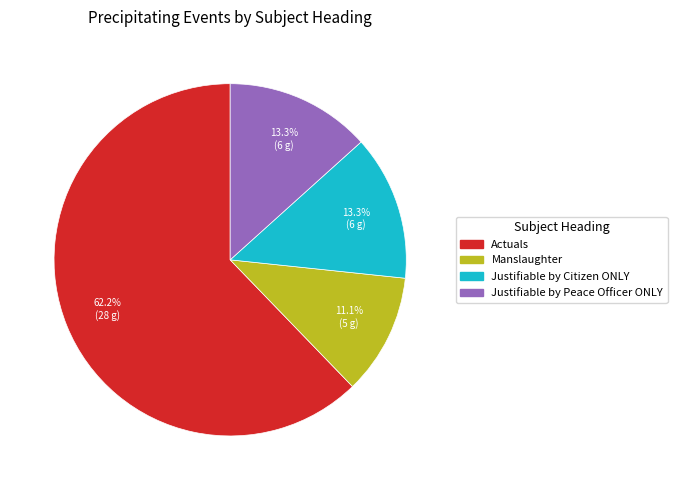

How many slices are in this pie chart?

4